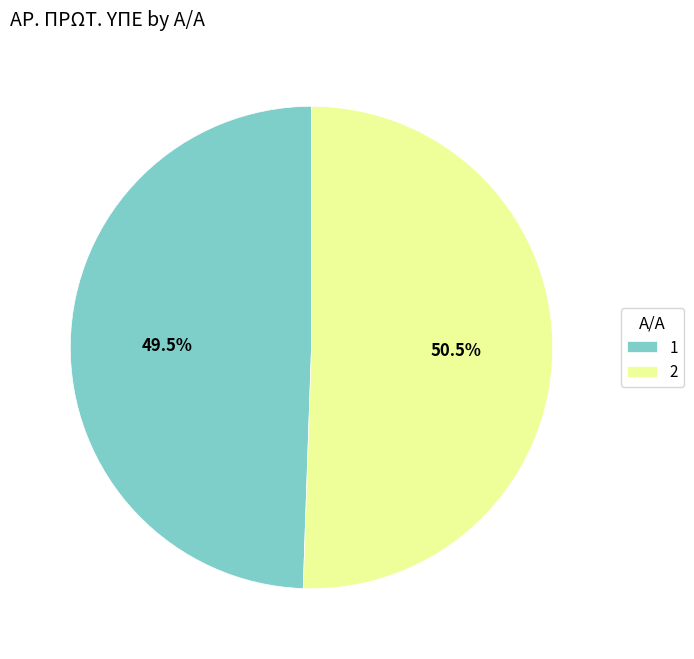

Is 1 the majority of the pie?

No